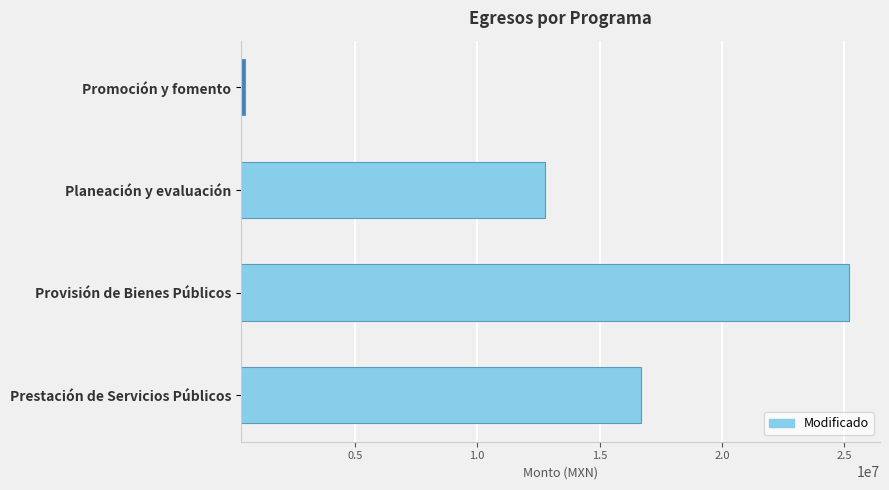

Approximately how many times larger is the value at Planeación y evaluación compared to Prestación de Servicios Públicos?

0.8